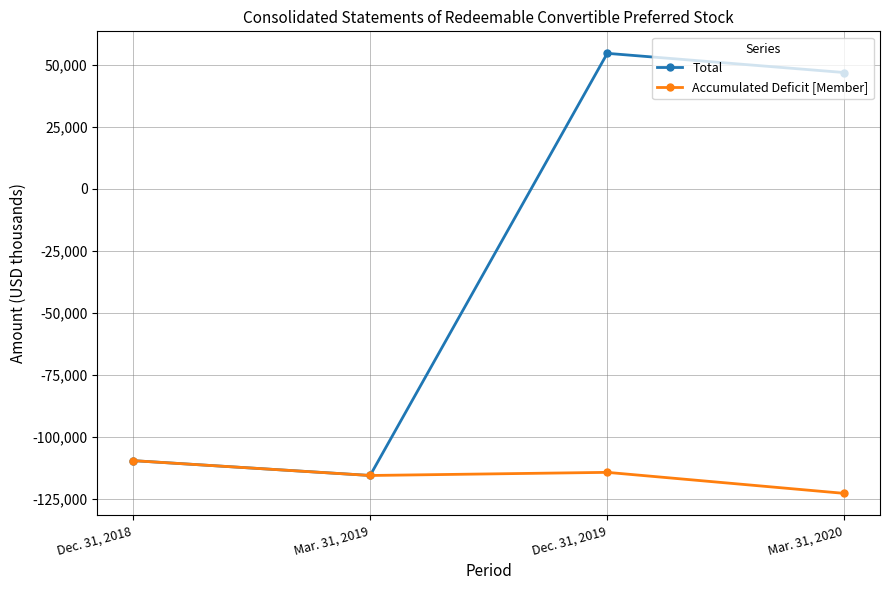

The value of Accumulated Deficit [Member] at Mar. 31, 2019 is -115480. True or false?

True